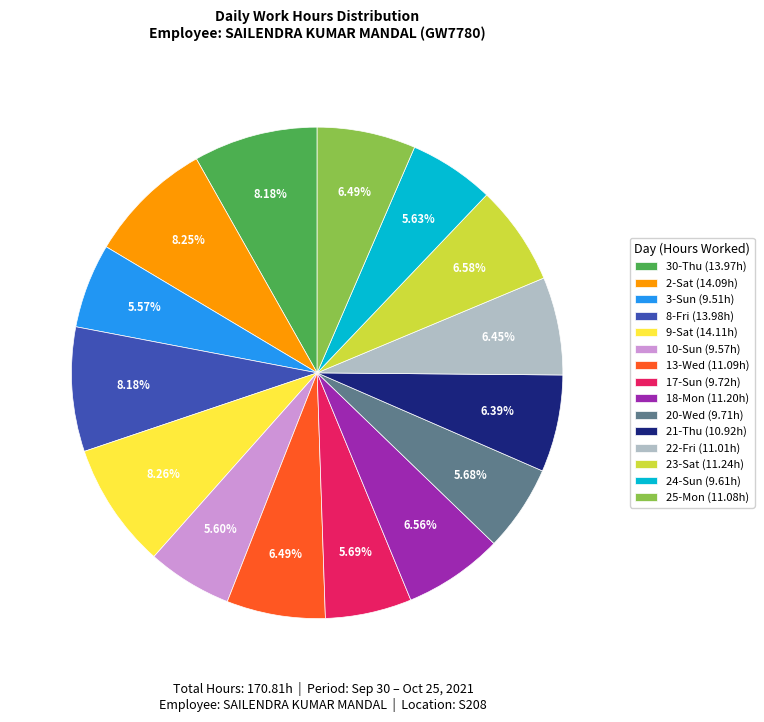

To the nearest percent, what is the difference between the largest and smallest slice percentages?

3%